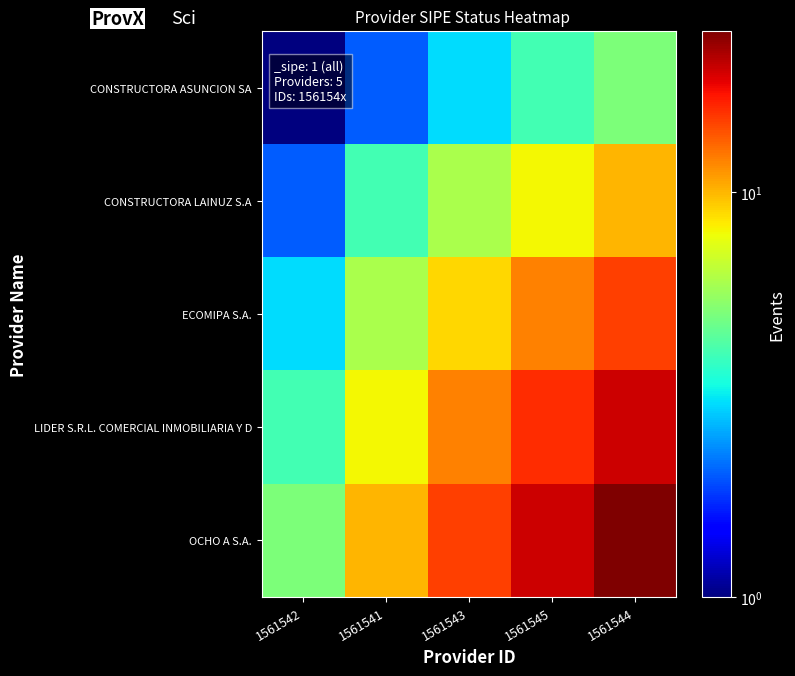

At 1561544, list the series in order from smallest to largest.

CONSTRUCTORA ASUNCION SA, CONSTRUCTORA LAINUZ S.A, ECOMIPA S.A., LIDER S.R.L. COMERCIAL INMOBILIARIA Y D, OCHO A S.A.